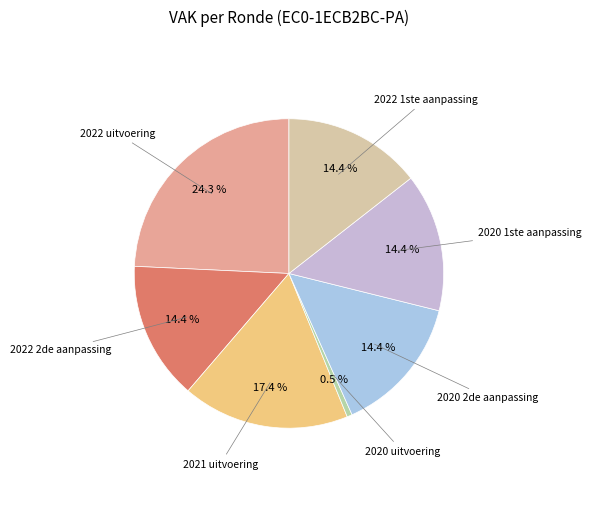

Which slice is the largest?

2022 uitvoering